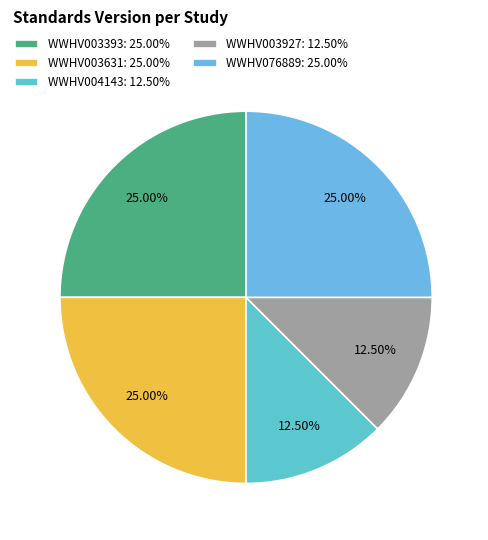

Approximately how many times larger is the value at WWHV004143 compared to WWHV003631?

0.5